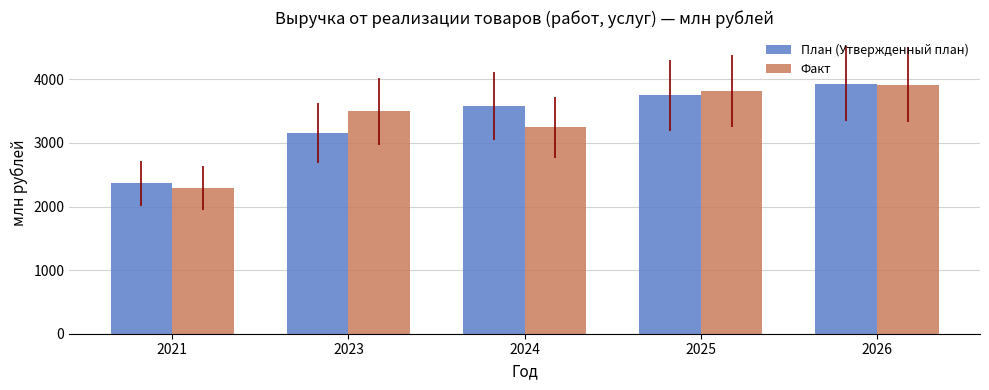

What is the highest value of the План (Утвержденный план) series?

3928.6